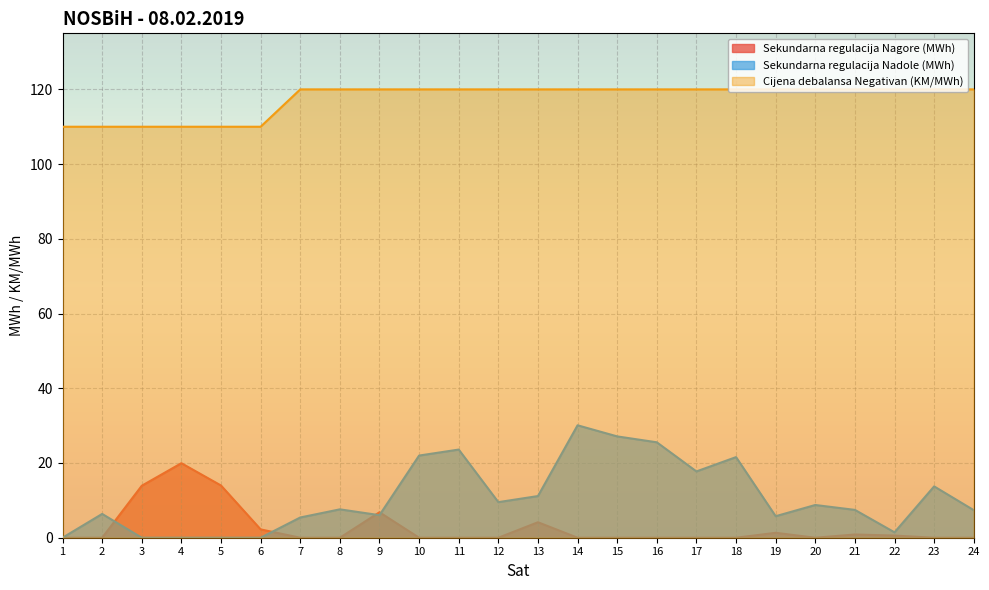

Reading left to right, transcribe all the data shown in this chart.

Sekundarna regulacija Nagore (MWh): 1=0.0	2=0.0	3=13.9	4=19.9	5=14.0	6=2.2	7=0.0	8=0.0	9=6.8	10=0.0	11=0.0	12=0.0	13=4.1	14=0.0	15=0.0	16=0.0	17=0.0	18=0.0	19=1.3	20=0.0	21=0.9	22=0.6	23=0.0	24=0.0
Sekundarna regulacija Nadole (MWh): 1=0.0	2=6.4	3=0.0	4=0.0	5=0.0	6=0.0	7=5.4	8=7.6	9=6.0	10=22.0	11=23.6	12=9.5	13=11.2	14=30.1	15=27.1	16=25.5	17=17.7	18=21.6	19=5.8	20=8.8	21=7.5	22=1.4	23=13.7	24=7.4
Cijena debalansa Negativan (KM/MWh): 1=110.0	2=110.0	3=110.0	4=110.0	5=110.0	6=110.0	7=120.0	8=120.0	9=120.0	10=120.0	11=120.0	12=120.0	13=120.0	14=120.0	15=120.0	16=120.0	17=120.0	18=120.0	19=120.0	20=120.0	21=120.0	22=120.0	23=120.0	24=120.0